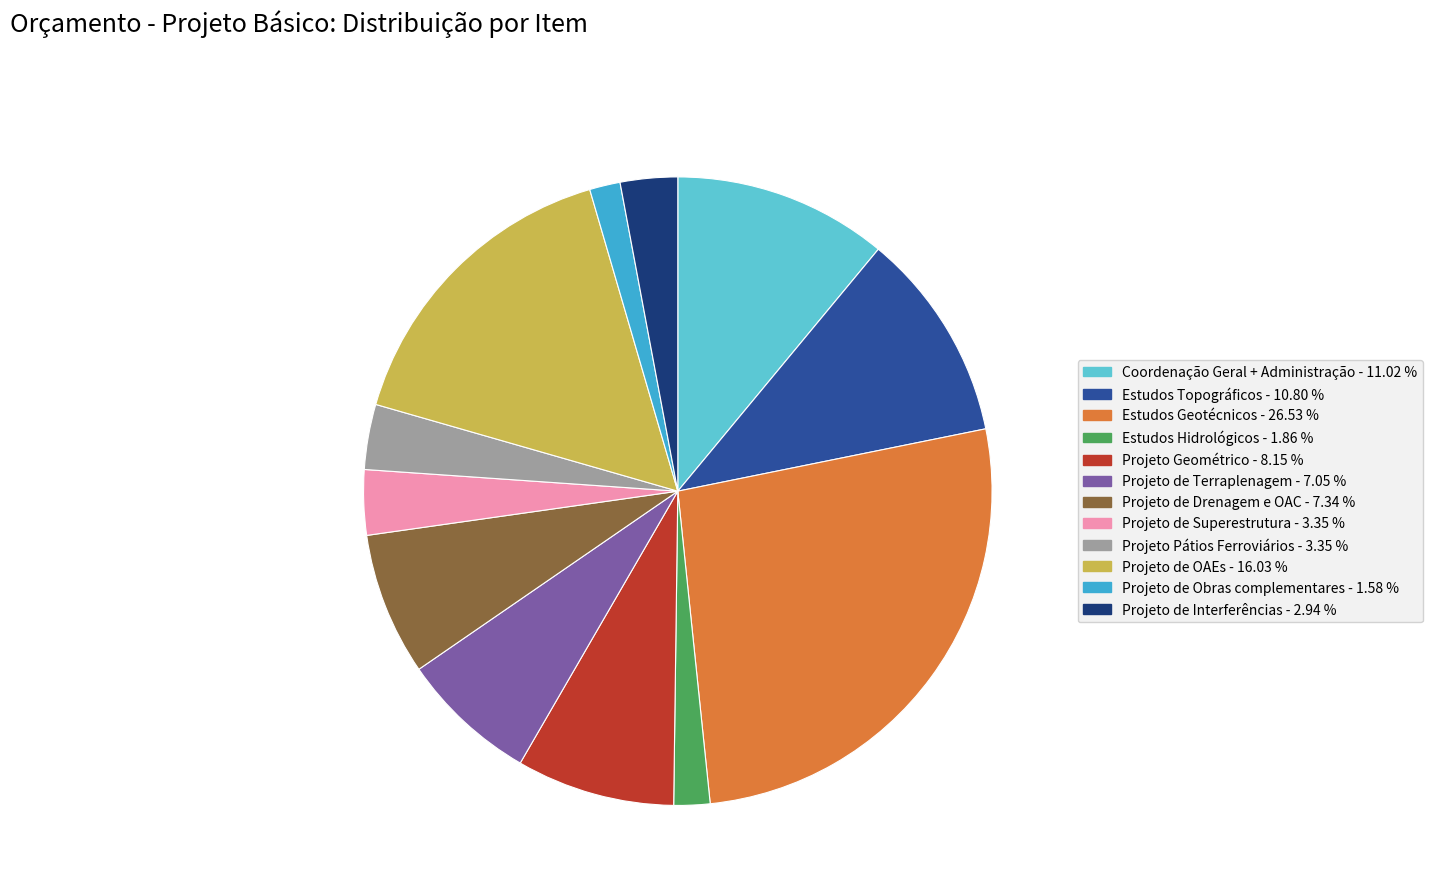

Does Projeto de Superestrutura represent more than half of the total?

No